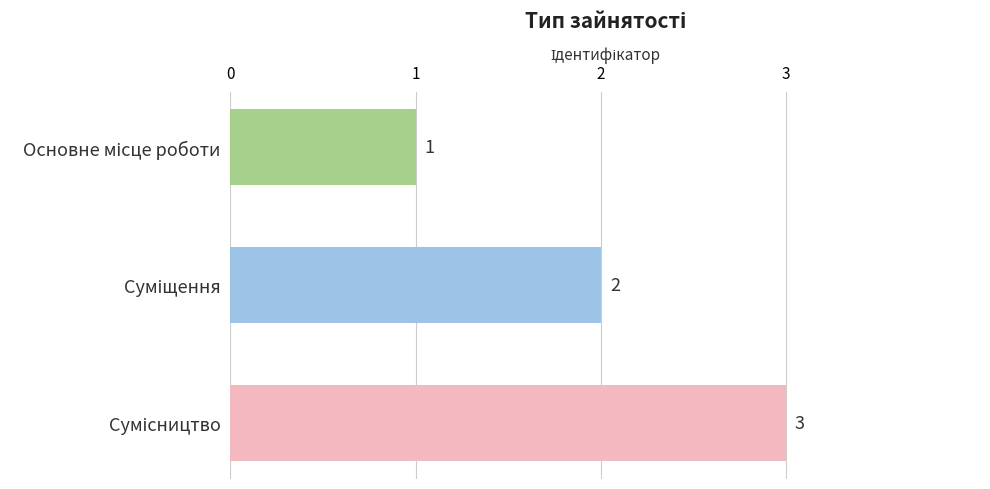

What is the maximum value shown in the chart?

3